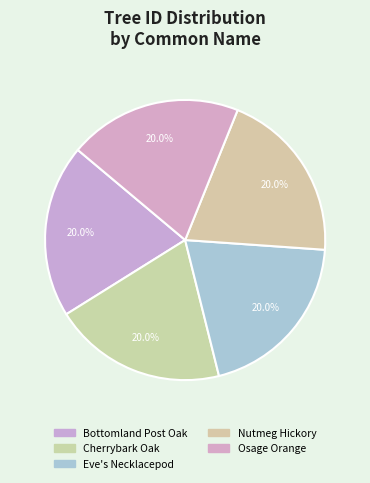

Is it true that Bottomland Post Oak is 32% of the pie?

False